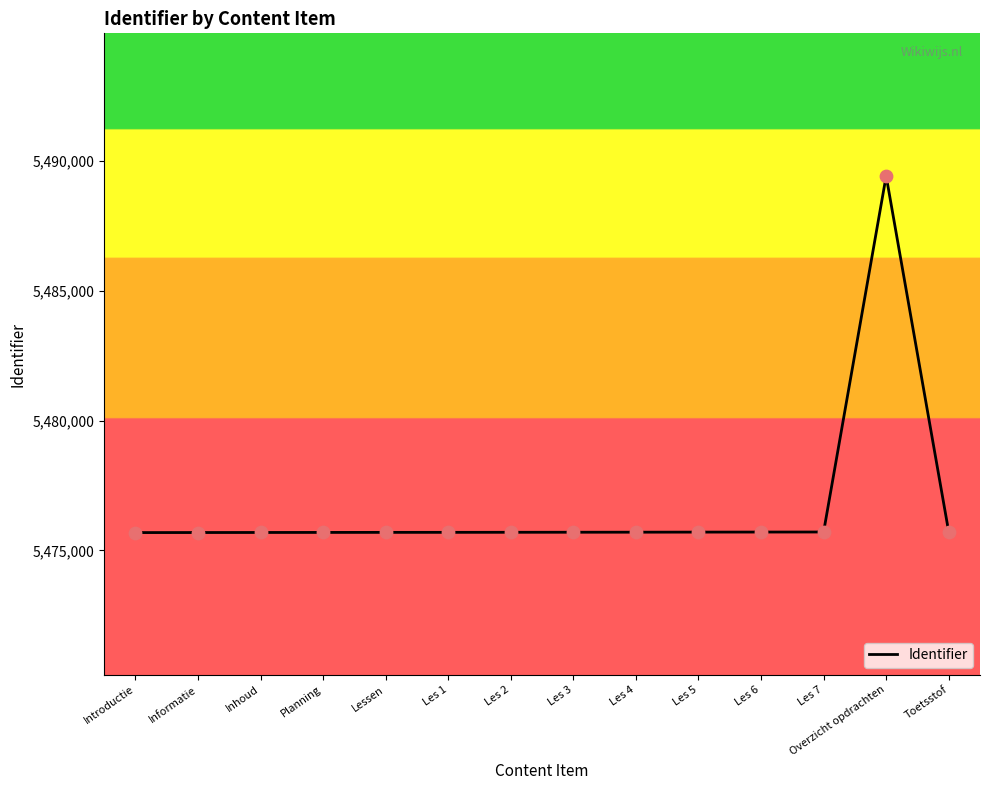

What is the ratio of the value at Informatie to the value at Les 2?

1.0